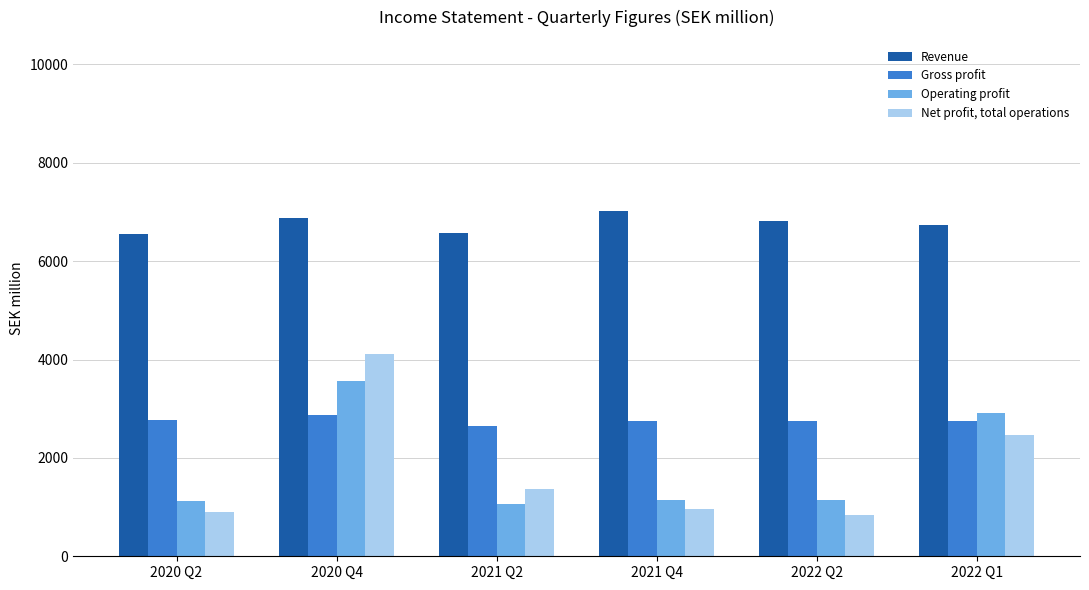

Is the value of Revenue at 2021 Q2 greater than the value of Operating profit at 2022 Q2?

Yes